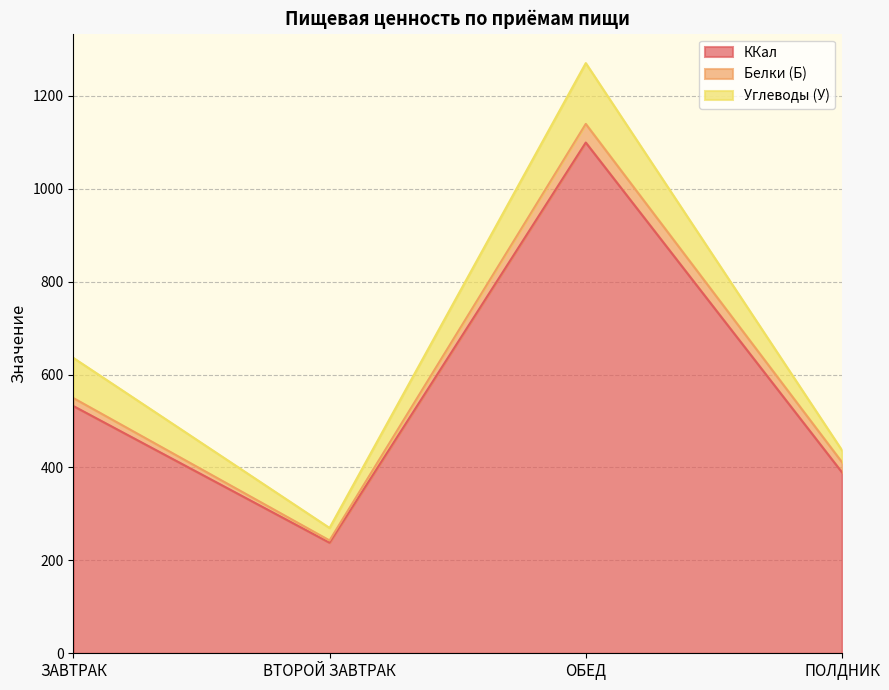

Rank the series by their maximum value, from highest to lowest.

ККал, Углеводы (У), Белки (Б)